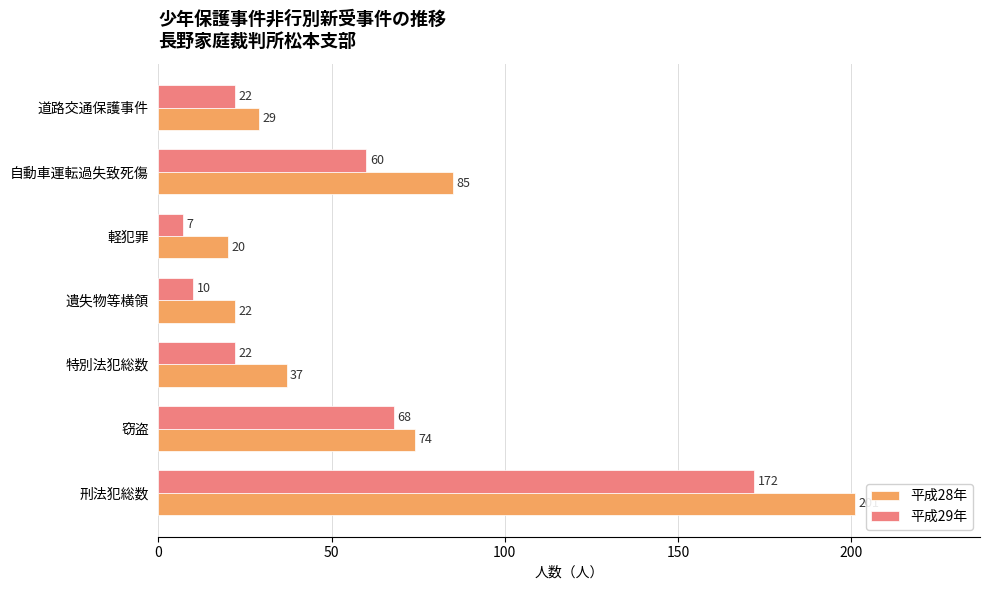

The value of 平成29年 at 軽犯罪 is 7. True or false?

True